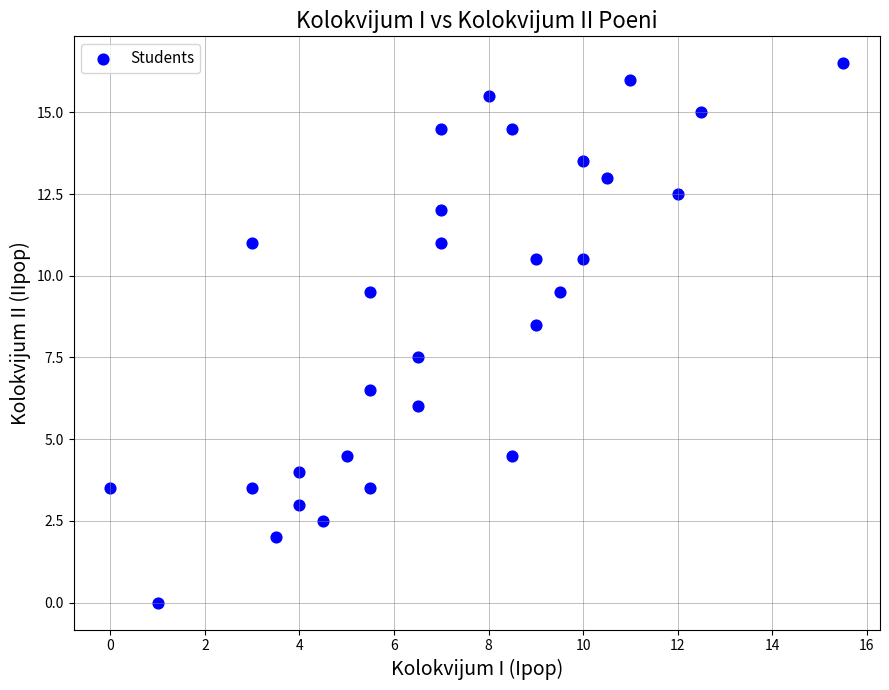

What is the range of Y values (max minus min)?

16.5